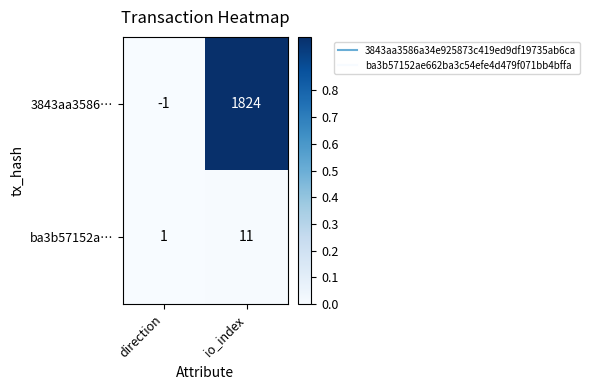

Reading right to left, transcribe all the data shown in this chart.

3843aa3586…: io_index=1824	direction=-1
ba3b57152a…: io_index=11	direction=1